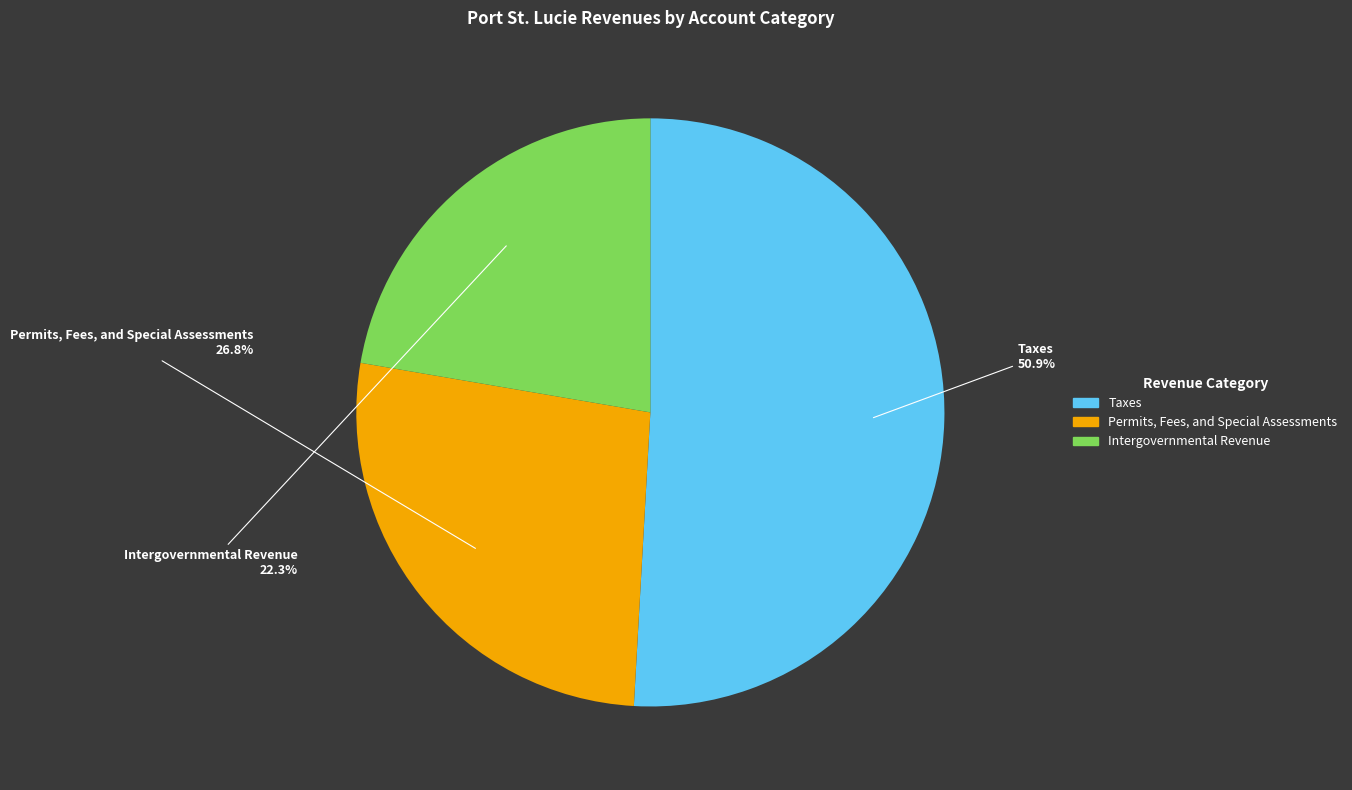

To the nearest percent, what portion does Taxes represent?

51%